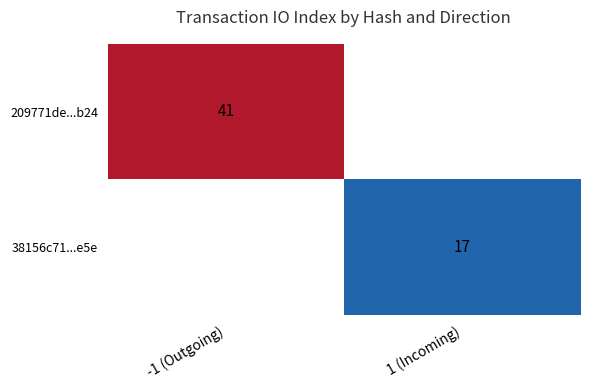

Is it true that 38156c71...e5e equals 17 at 1 (Incoming)?

True